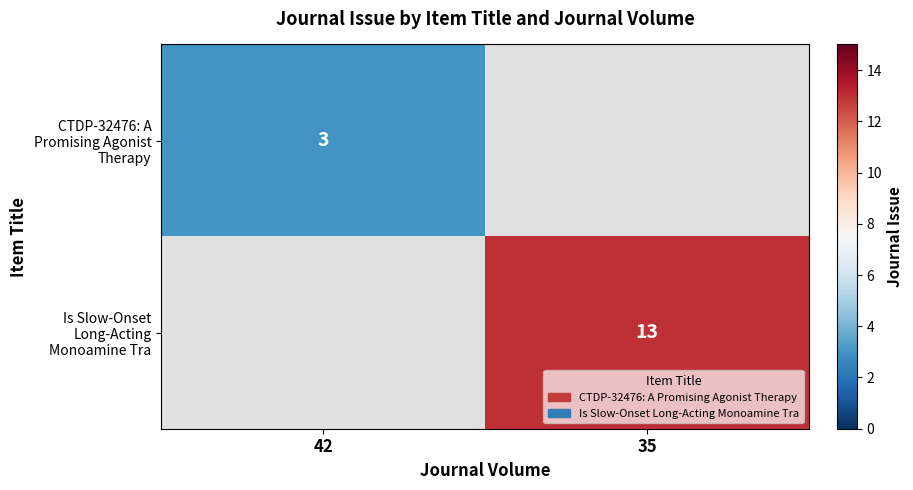

Is it true that CTDP-32476: A Promising Agonist Therapy equals 3 at 42?

True